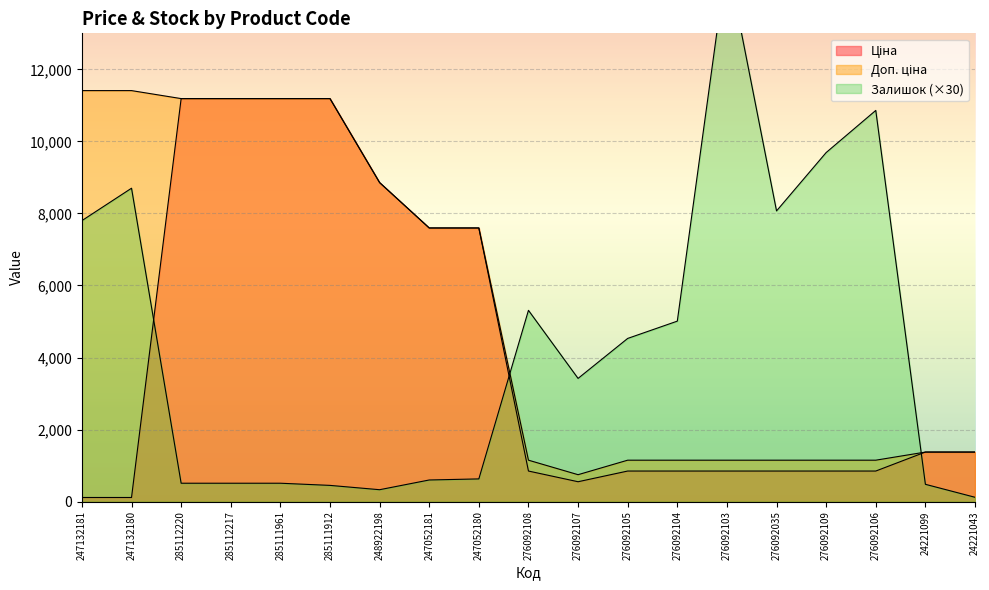

What is the label of the 9th point from the left?

247052180